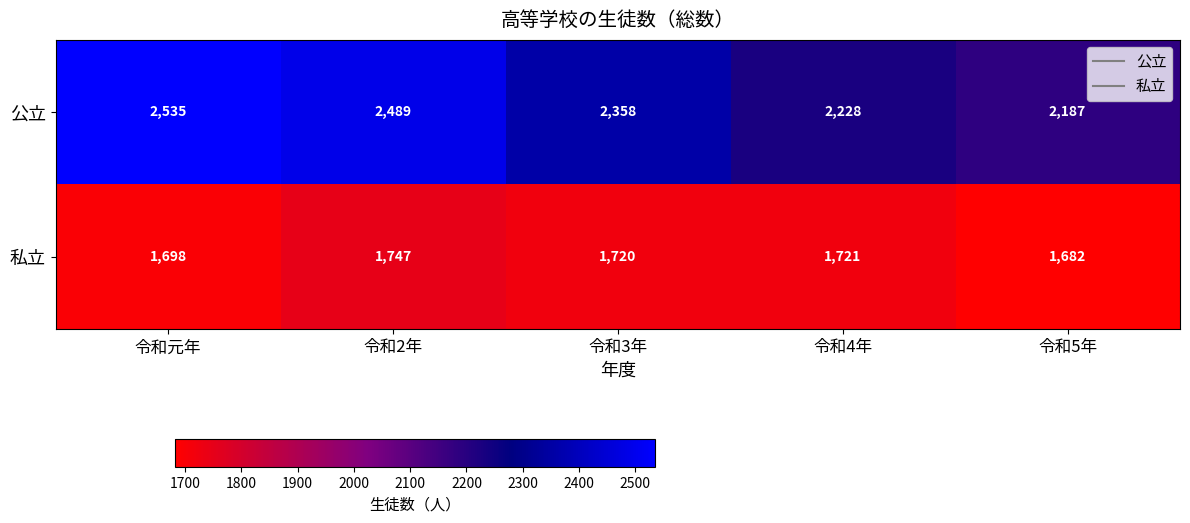

Reading left to right, list all the values displayed in this chart.

公立: 令和元年=2535	令和2年=2489	令和3年=2358	令和4年=2228	令和5年=2187
私立: 令和元年=1698	令和2年=1747	令和3年=1720	令和4年=1721	令和5年=1682